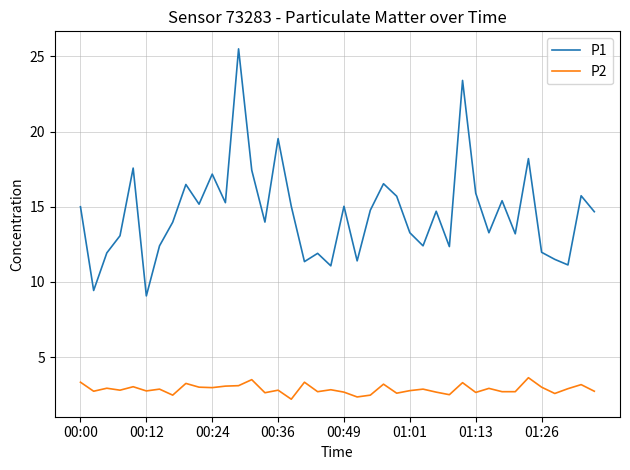

What is the maximum value for P2?

3.6